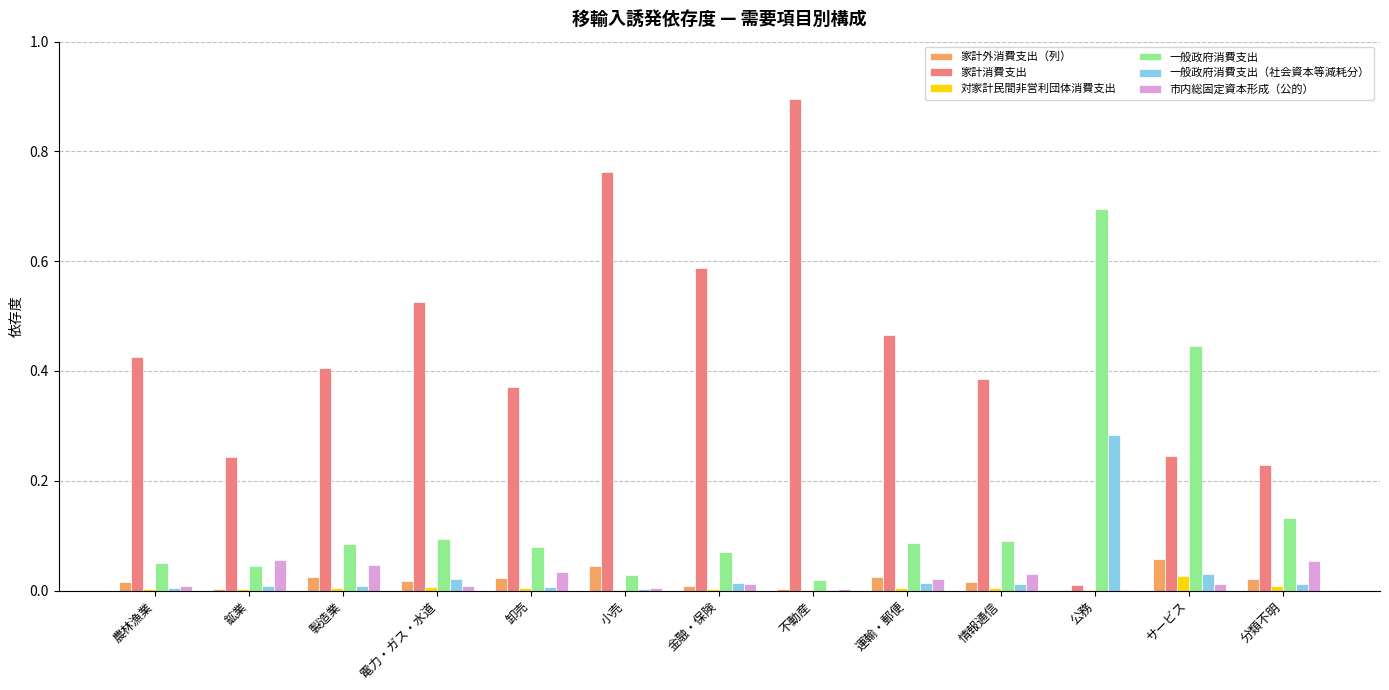

True or false: 一般政府消費支出 has a value of 0.0 at 情報通信.

False